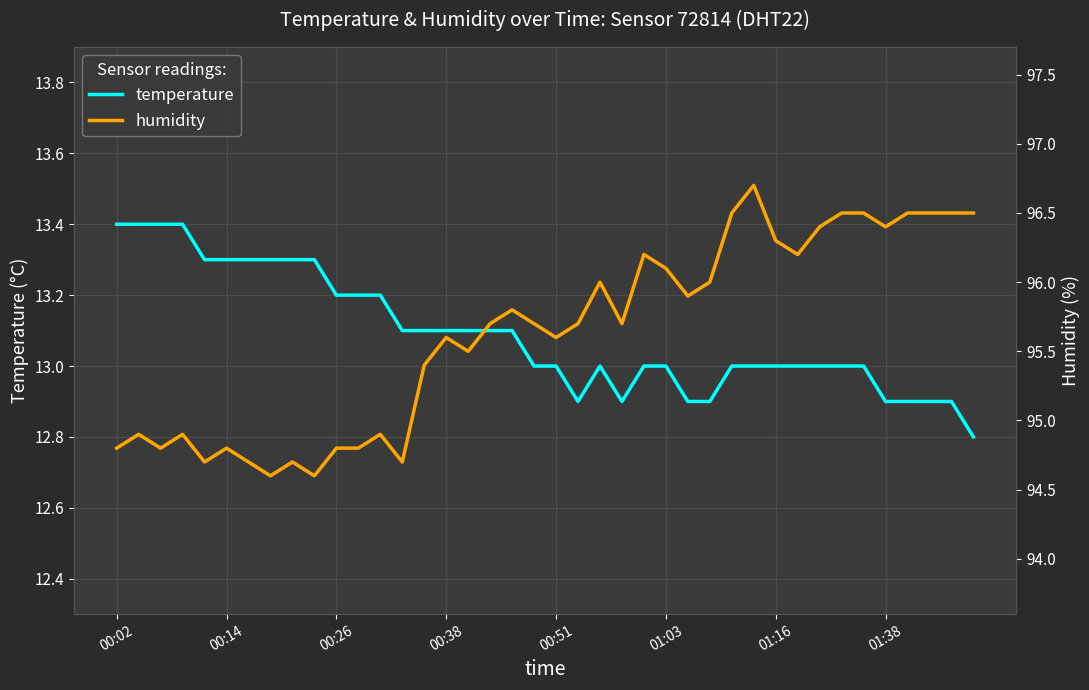

What is the sum of all humidity values?

3825.1